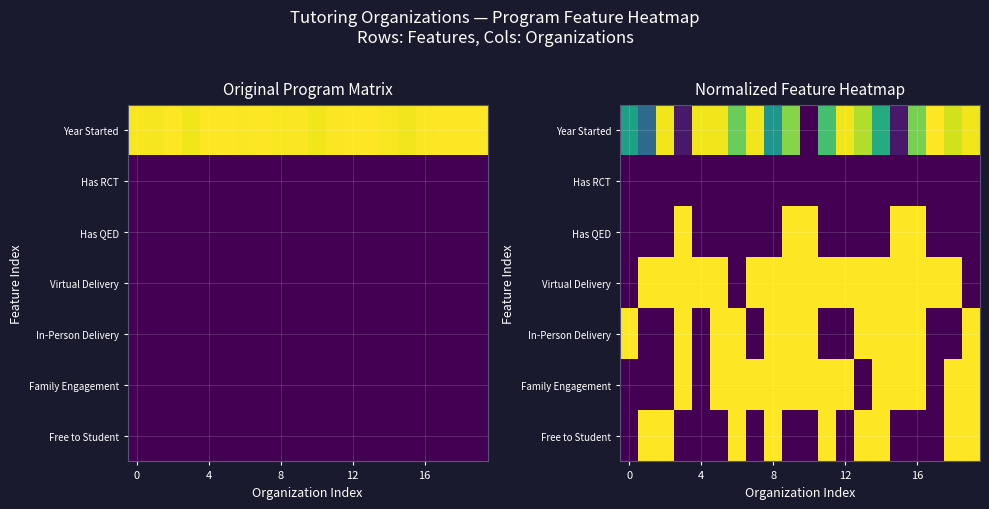

How many distinct data groups are displayed?

7